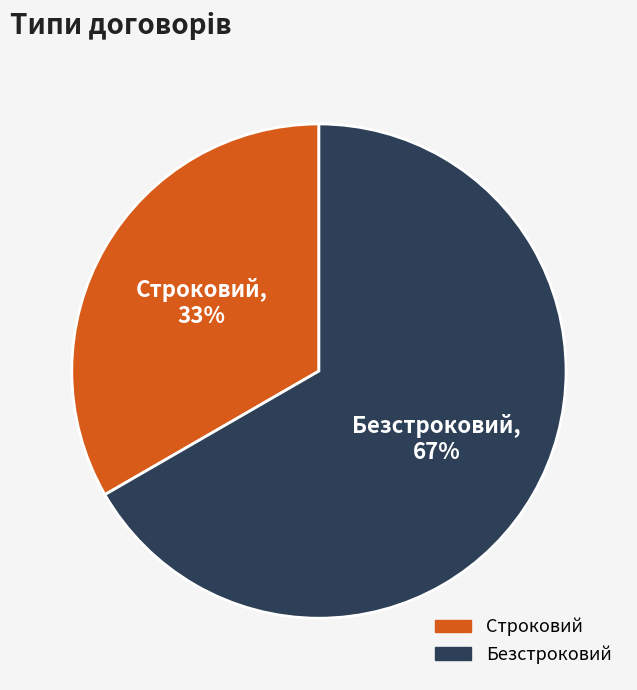

Does Строковий represent more than half of the total?

No